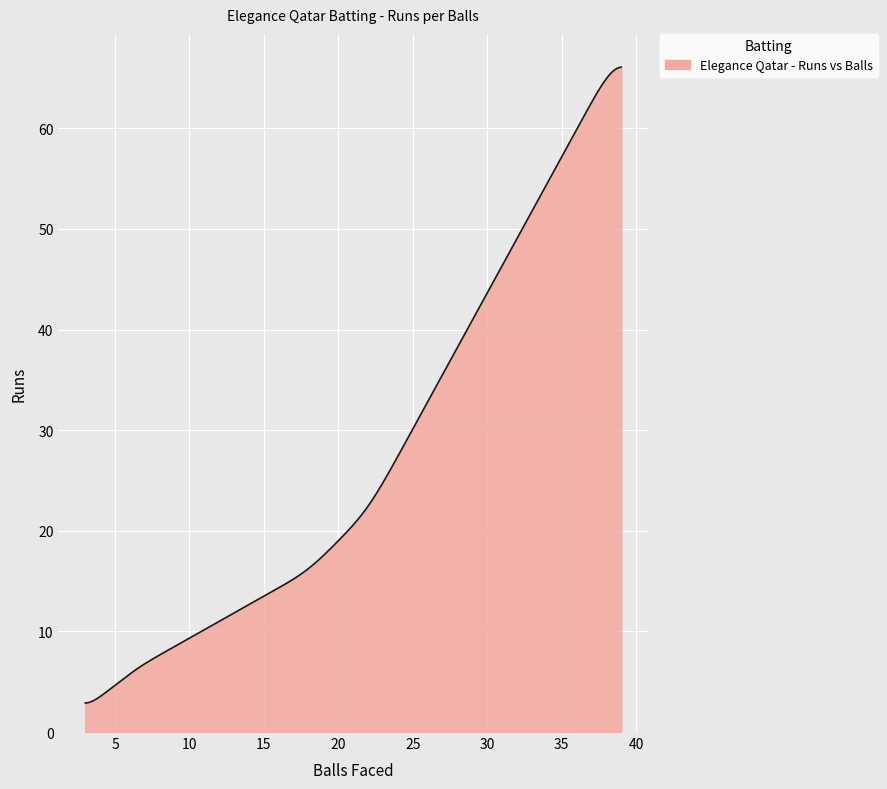

What is the difference between the maximum and second lowest values?

63.2